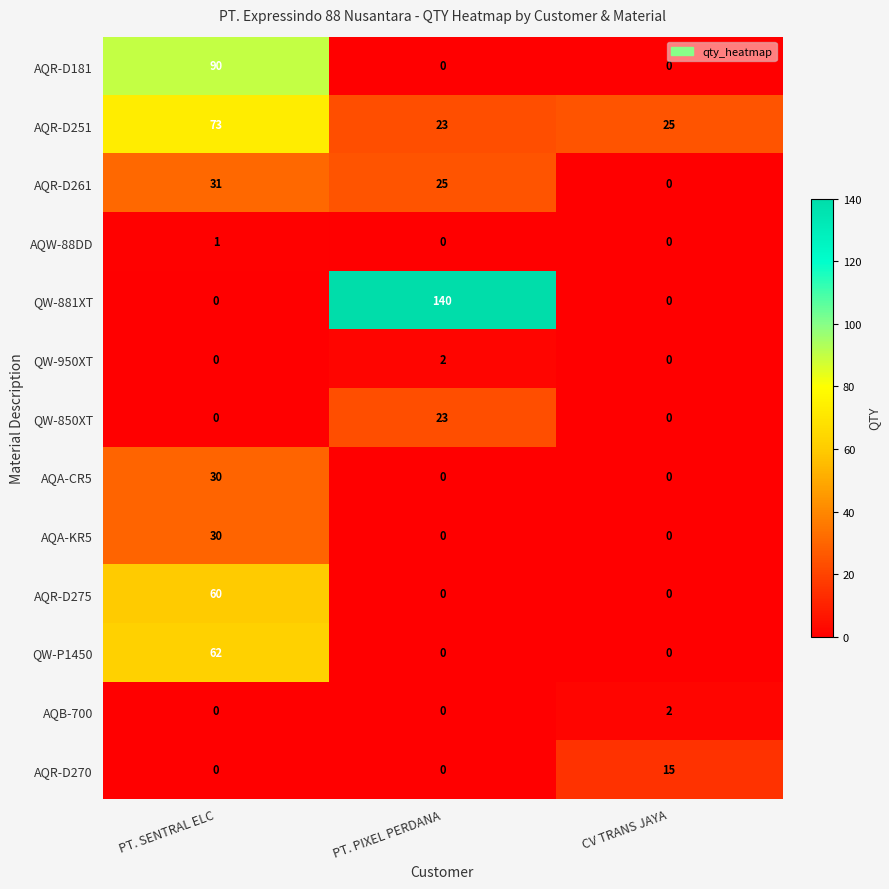

The value of AQA-CR5 at PT. SENTRAL ELC is 30. True or false?

True